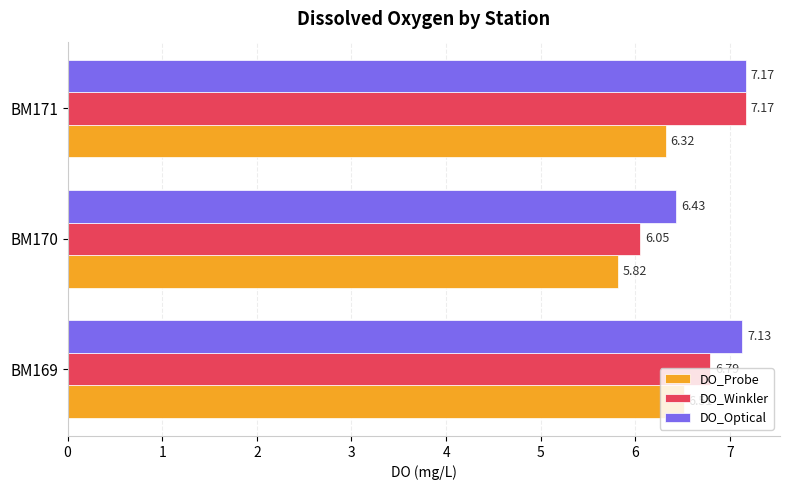

What is the difference between the DO_Winkler values at BM171 and BM169?

0.4